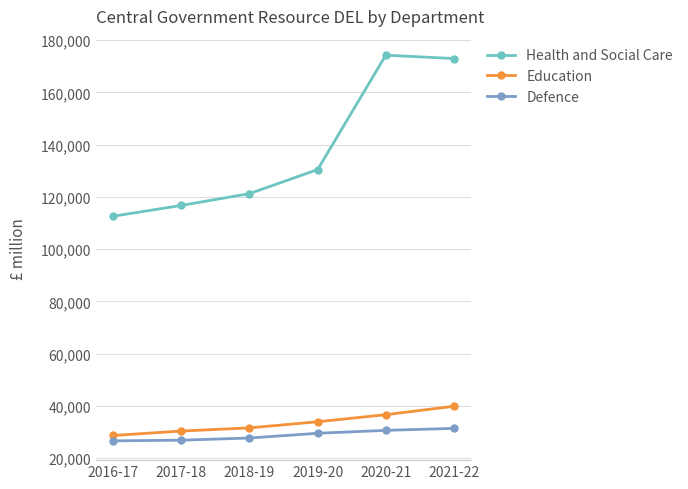

Read the Education value at 2021-22, to the nearest 50.

39900